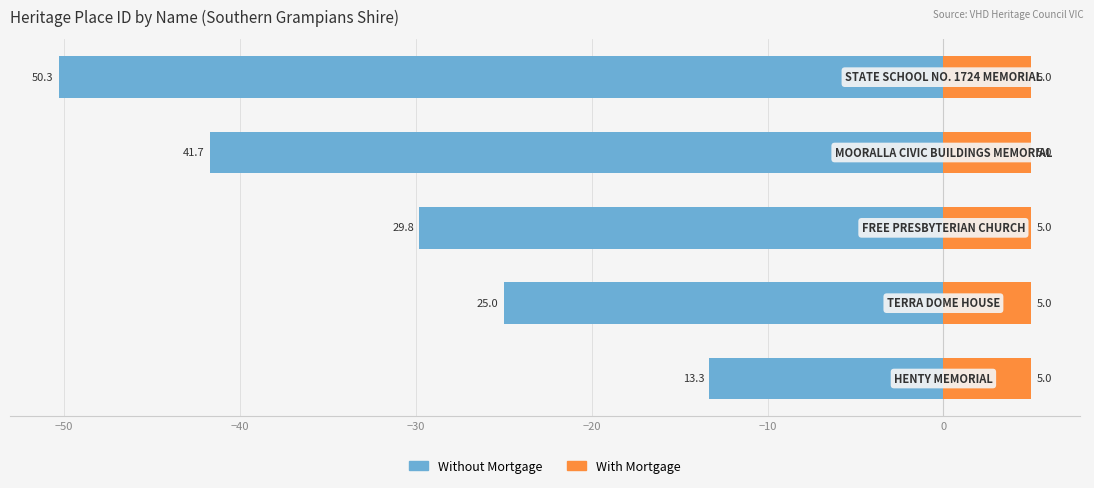

The value of With Mortgage at −20 is 0.8. True or false?

False